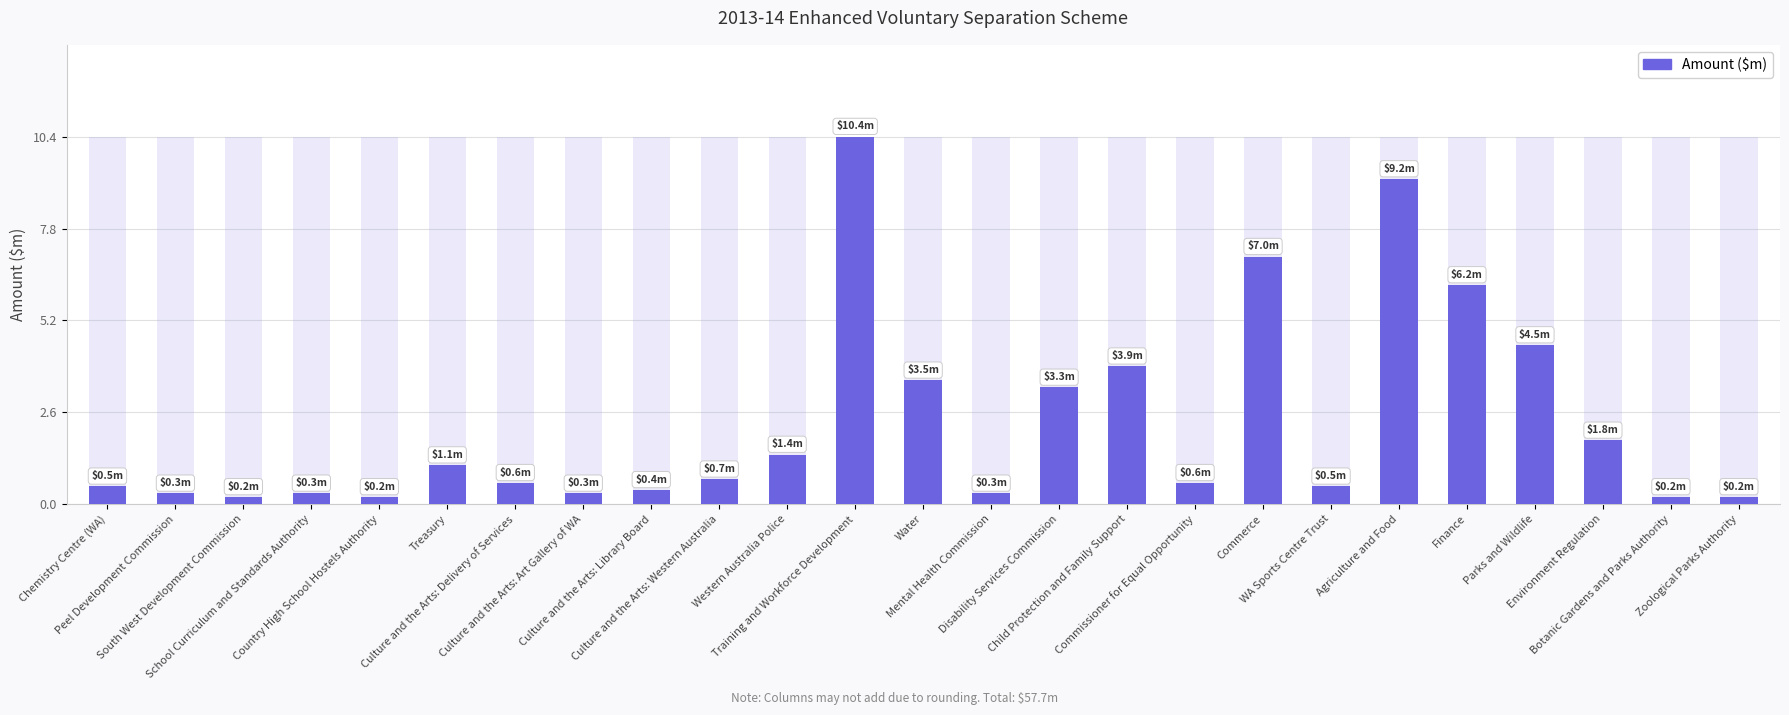

Rank the categories by value from lowest to highest.

South West Development Commission, Country High School Hostels Authority, Botanic Gardens and Parks Authority, Zoological Parks Authority, Peel Development Commission, School Curriculum and Standards Authority, Culture and the Arts: Art Gallery of WA, Mental Health Commission, Culture and the Arts: Library Board, Chemistry Centre (WA), WA Sports Centre Trust, Culture and the Arts: Delivery of Services, Commissioner for Equal Opportunity, Culture and the Arts: Western Australia, Treasury, Western Australia Police, Environment Regulation, Disability Services Commission, Water, Child Protection and Family Support, Parks and Wildlife, Finance, Commerce, Agriculture and Food, Training and Workforce Development